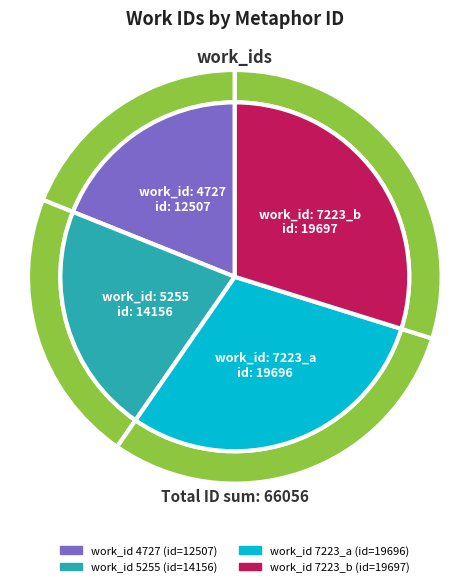

The 5255 slice represents 35% of the pie. True or false?

False